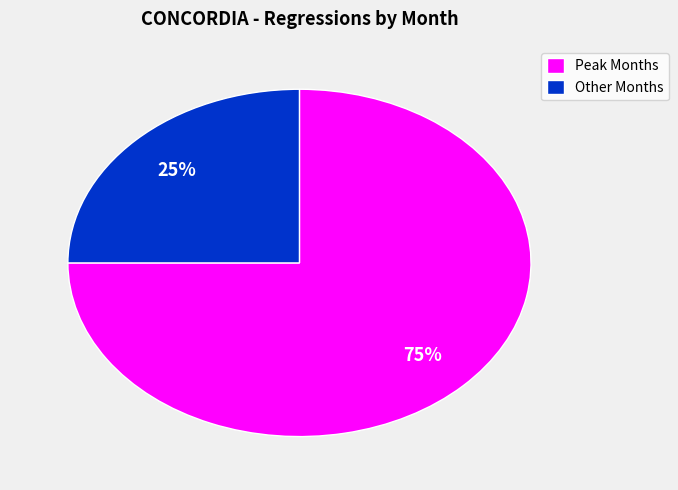

What is the smallest slice in the pie chart?

Other Months